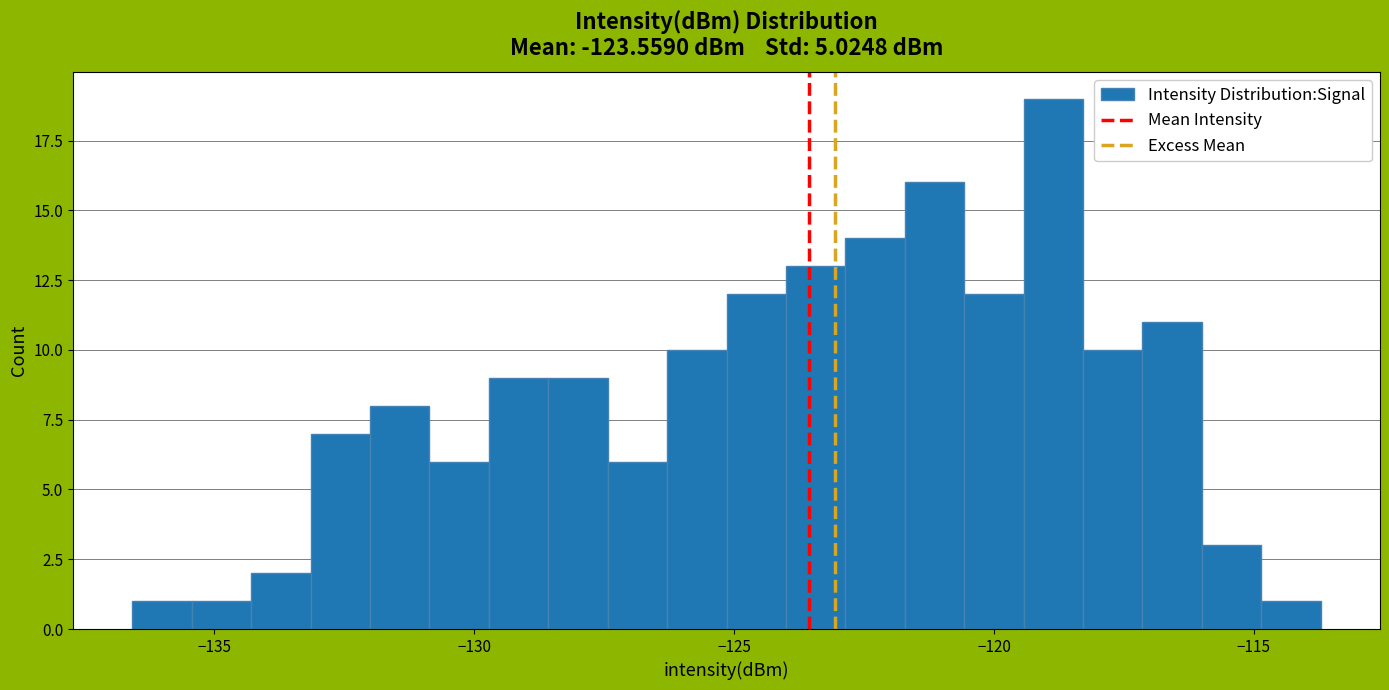

Around what value on the x-axis is the tallest bar? Give the approximate position of its centre, as read against the axis.

-119.0